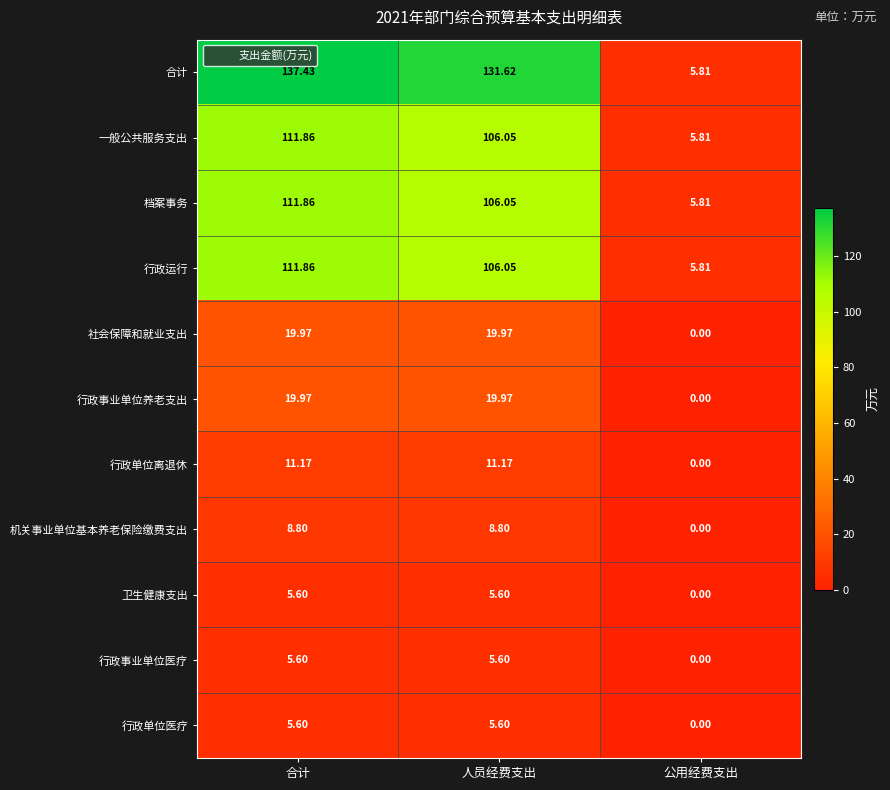

Which series changed the most between 合计 and 公用经费支出?

合计